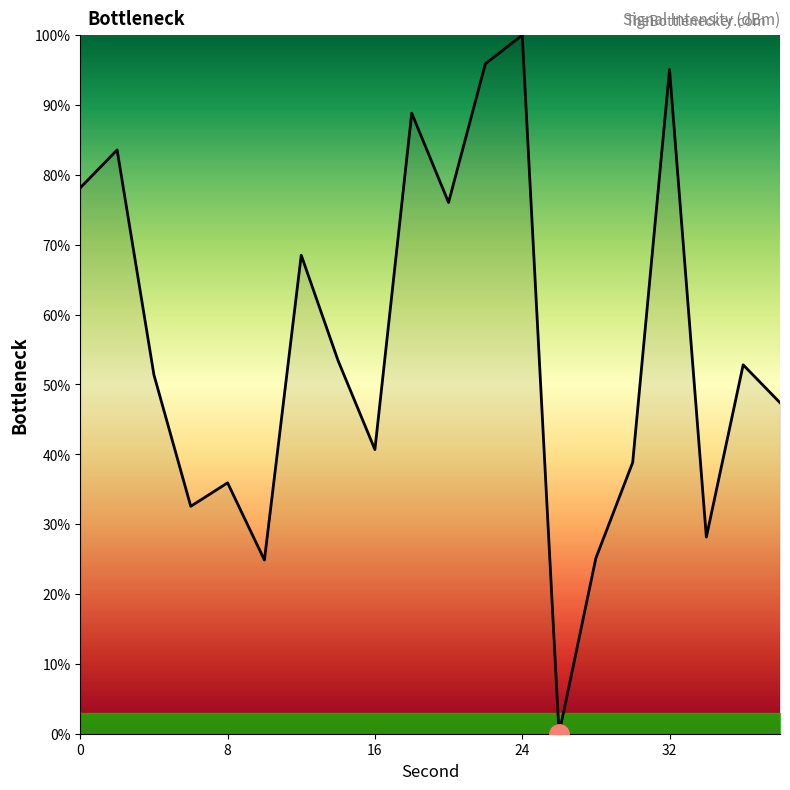

What is the greatest value displayed?

100.0